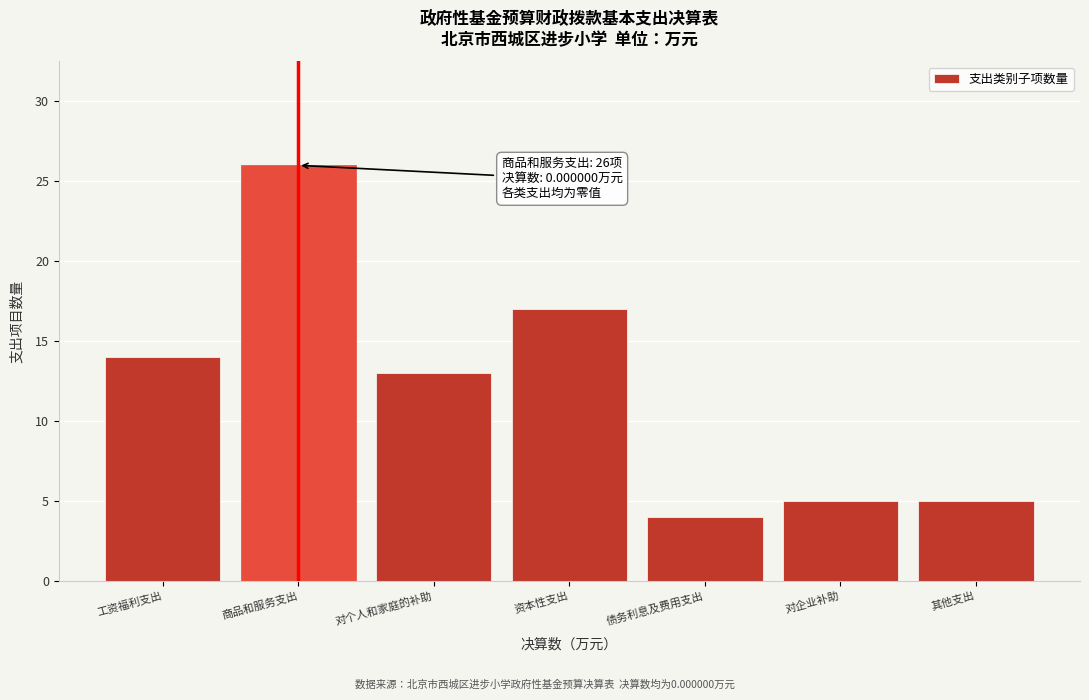

Reading right to left, list all the values displayed in this chart.

其他支出=5	对企业补助=5	债务利息及费用支出=4	资本性支出=17	对个人和家庭的补助=13	商品和服务支出=26	工资福利支出=14